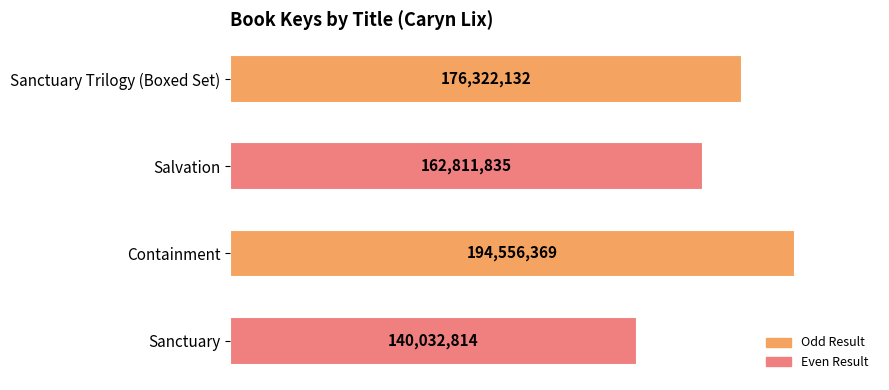

How many bars are there in total?

4